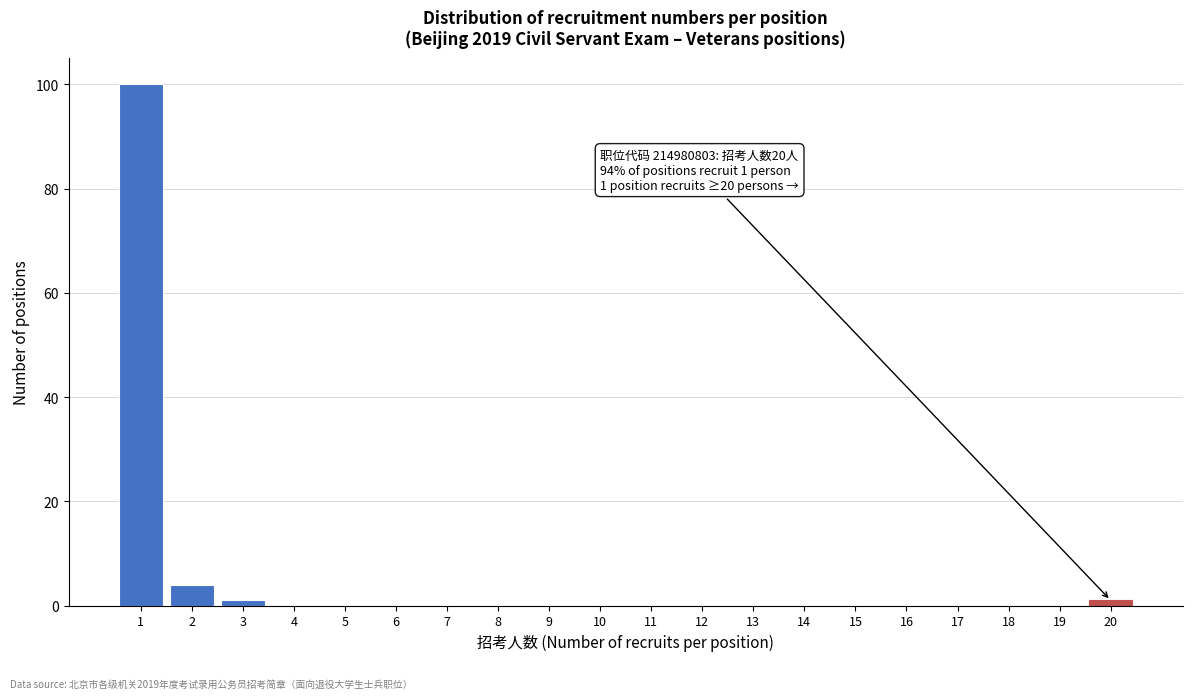

Reading left to right, transcribe all the data shown in this chart.

1=100	2=4	3=1	4=0	5=0	6=0	7=0	8=0	9=0	10=0	11=0	12=0	13=0	14=0	15=0	16=0	17=0	18=0	19=0	20=1